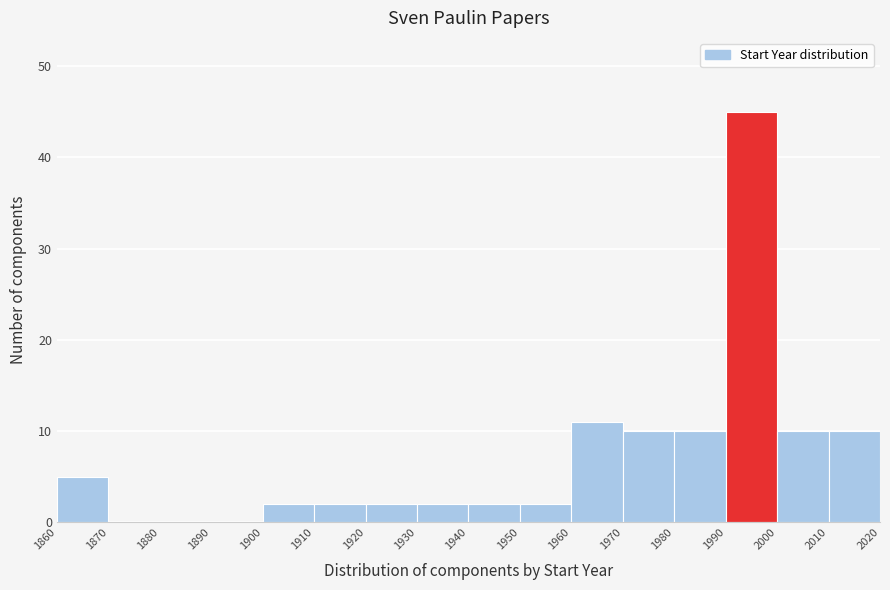

Reading left to right, transcribe this chart: for each bar, give the range it covers on the x-axis and its height. The values are not printed on the chart, so give them approximately, as read against the axis.

1860 to 1870: 5
1870 to 1880: 0
1880 to 1890: 0
1890 to 1900: 0
1900 to 1910: 2
1910 to 1920: 2
1920 to 1930: 2
1930 to 1940: 2
1940 to 1950: 2
1950 to 1960: 2
1960 to 1970: 11
1970 to 1980: 10
1980 to 1990: 10
1990 to 2000: 45
2000 to 2010: 10
2010 to 2020: 10